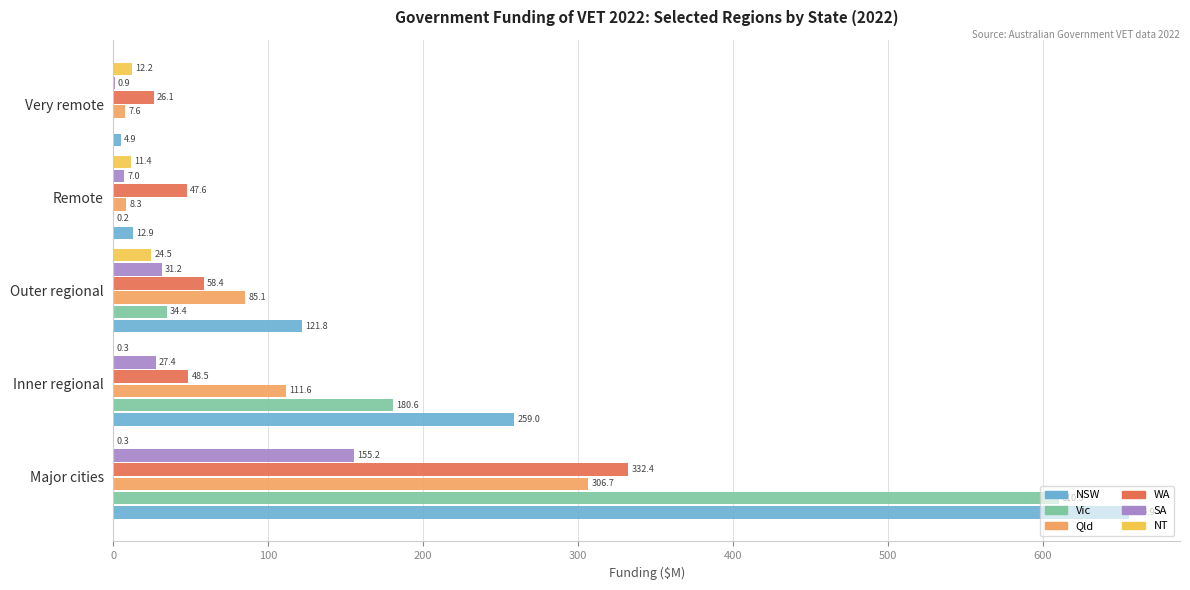

At which category is the sum across all series the highest?

Major cities